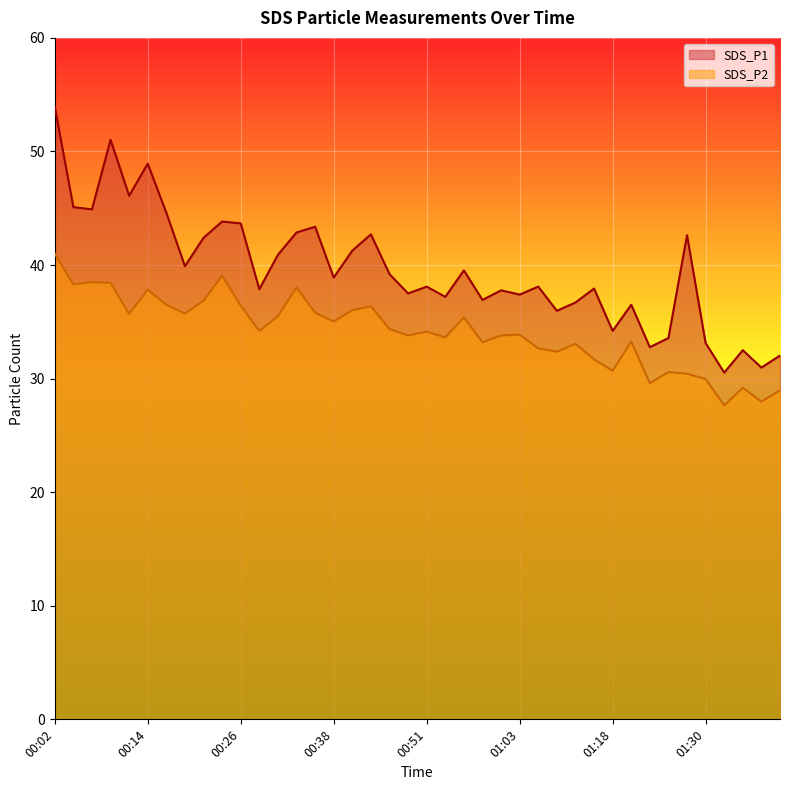

How many lines are shown in the chart?

2